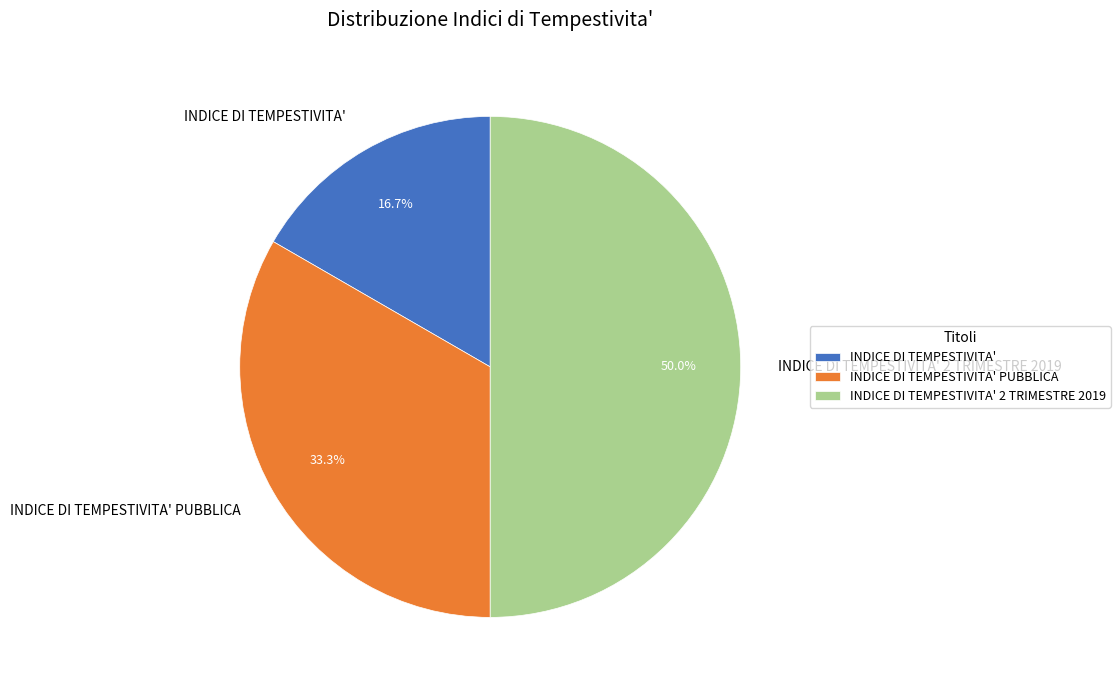

Which slice is the largest?

INDICE DI TEMPESTIVITA' 2 TRIMESTRE 2019